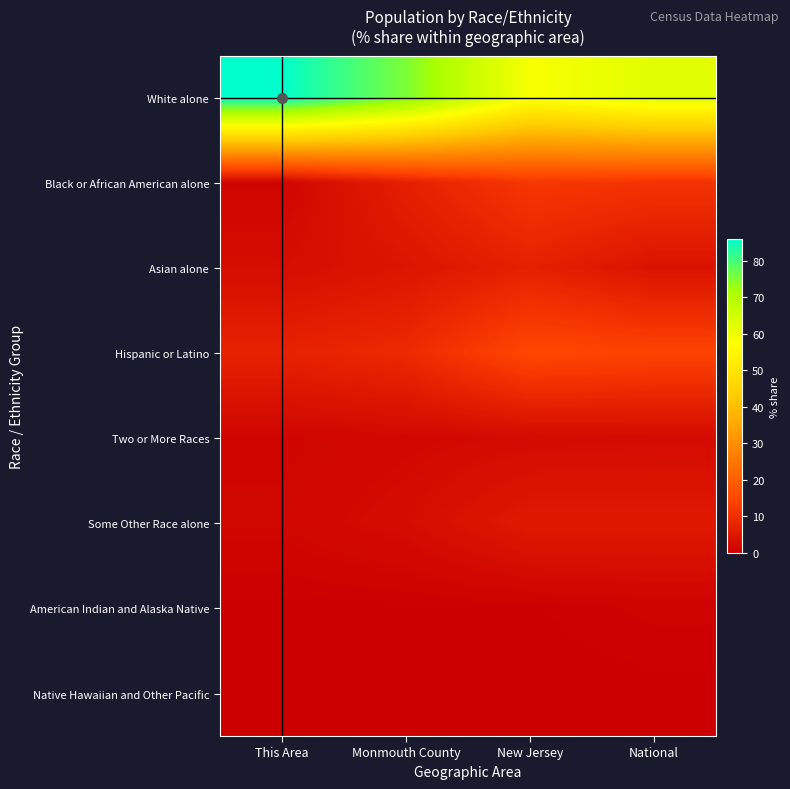

Rank the series at New Jersey from highest to lowest value.

White alone, Hispanic or Latino, Black or African American alone, Asian alone, Some Other Race alone, Two or More Races, American Indian and Alaska Native, Native Hawaiian and Other Pacific